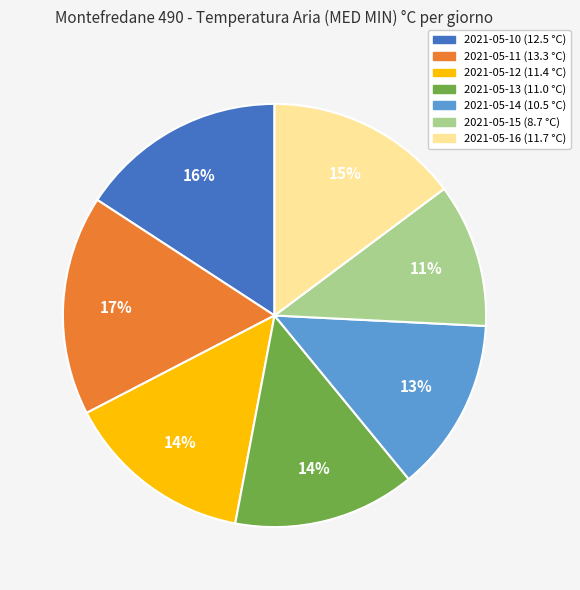

Which slice is the largest?

2021-05-11